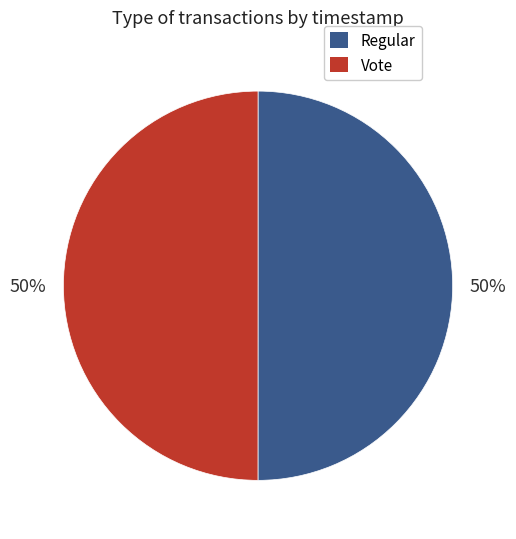

Approximately how many times larger is the value at Regular compared to Vote?

1.0